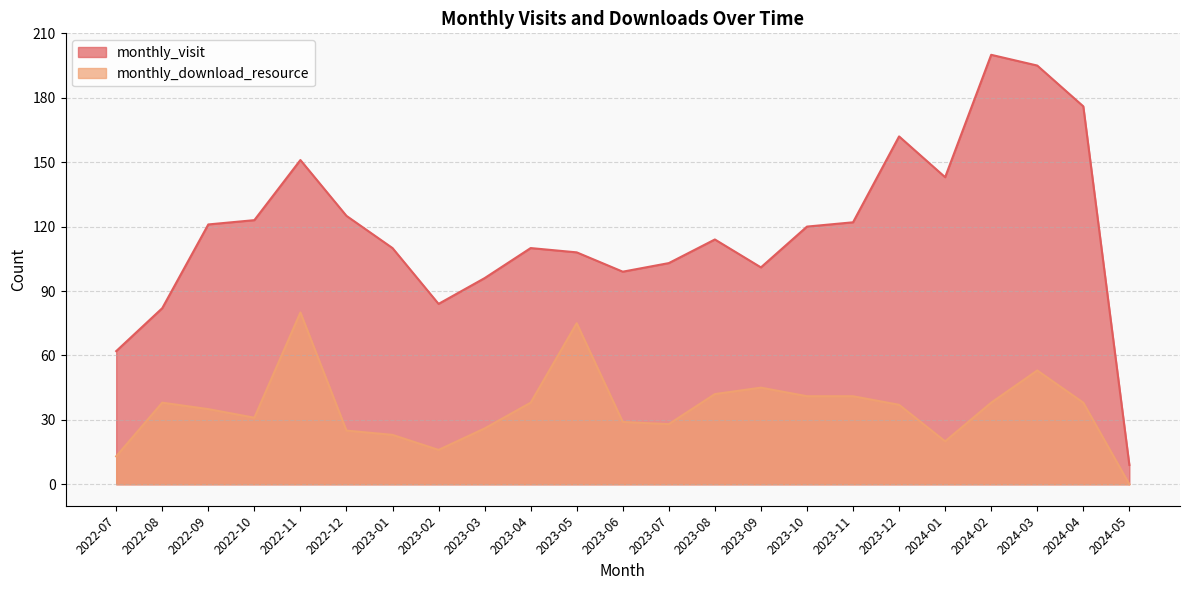

True or false: monthly_visit and monthly_download_resource intersect in this chart.

False